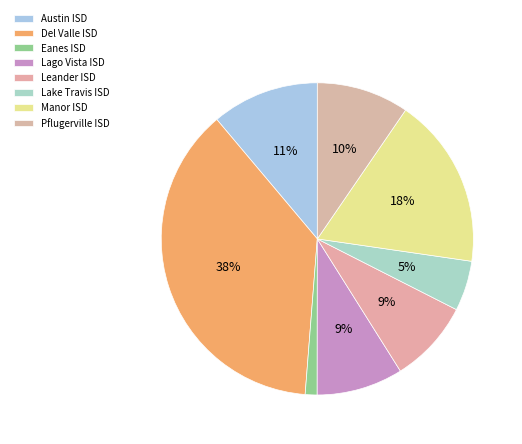

How many slices are in this pie chart?

8